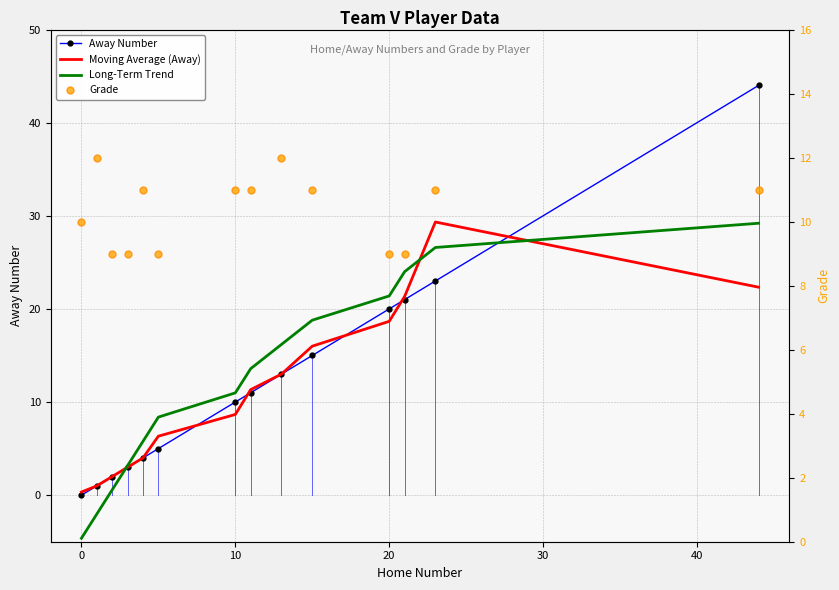

How many data points in Away Number are less than 11?

7